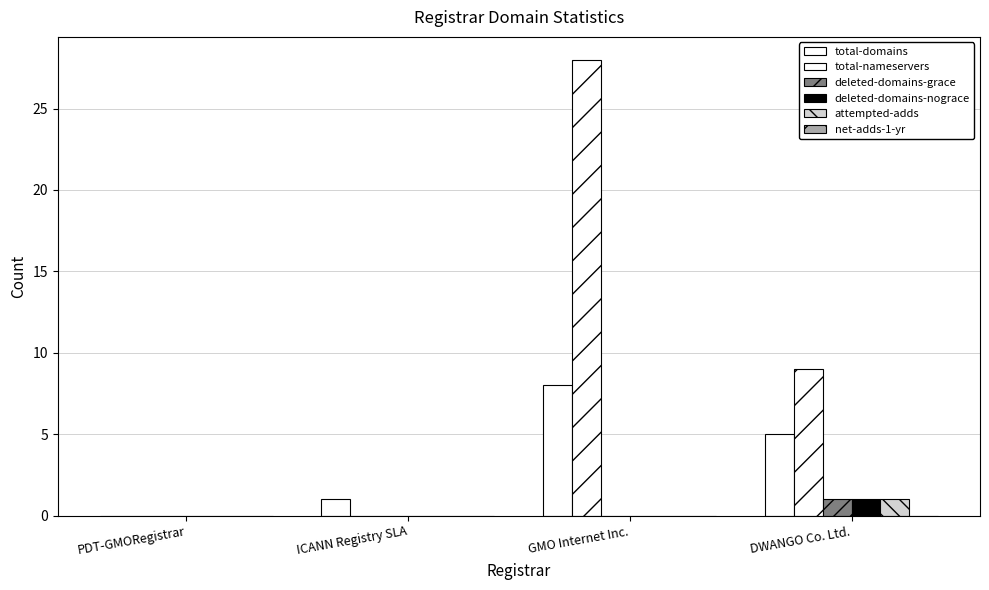

Are the bars horizontal?

No